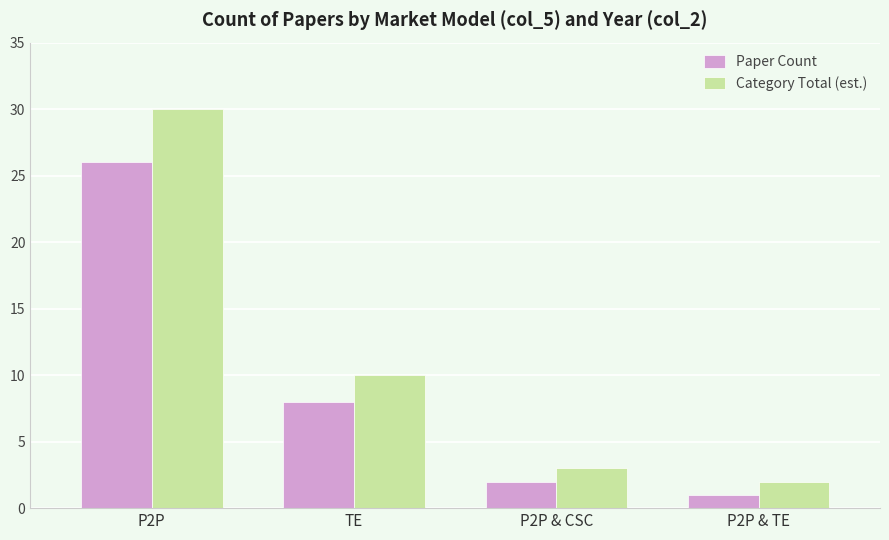

Rank the categories by Category Total (est.) value from highest to lowest.

P2P, TE, P2P & CSC, P2P & TE